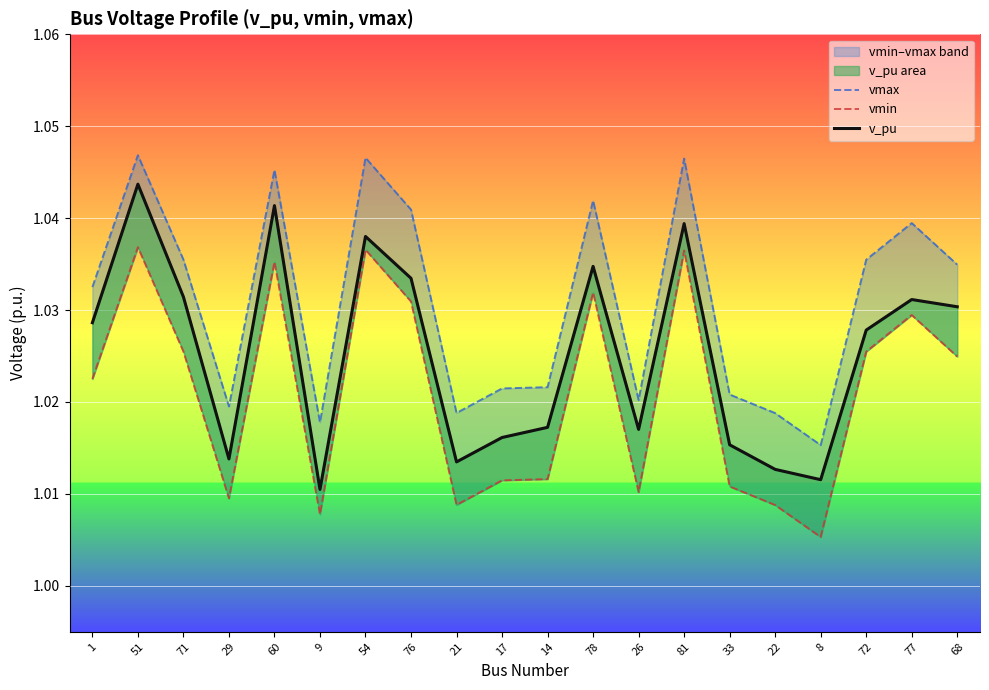

Count the number of categories in the chart.

20